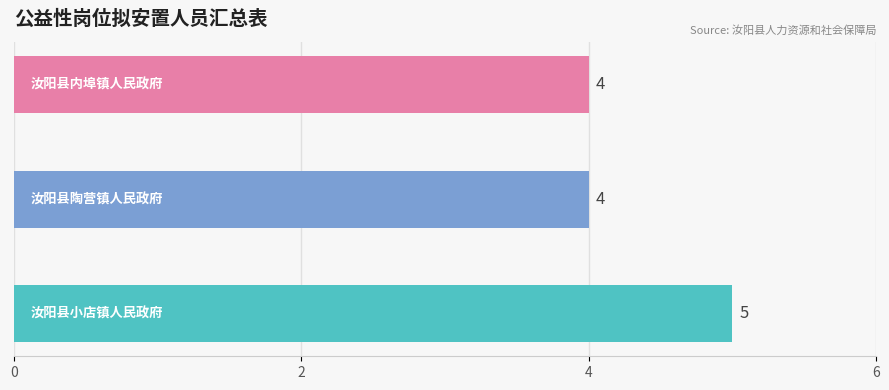

Rank the categories by value from highest to lowest.

汝阳县小店镇人民政府, 汝阳县陶营镇人民政府, 汝阳县内埠镇人民政府